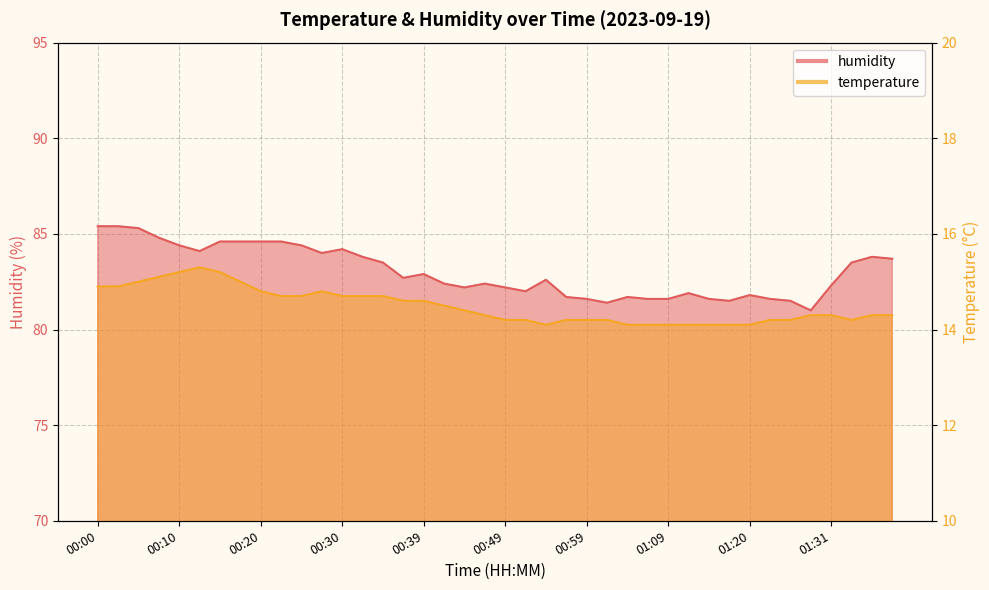

What is the value of the humidity point at the 2nd from the left?

85.4